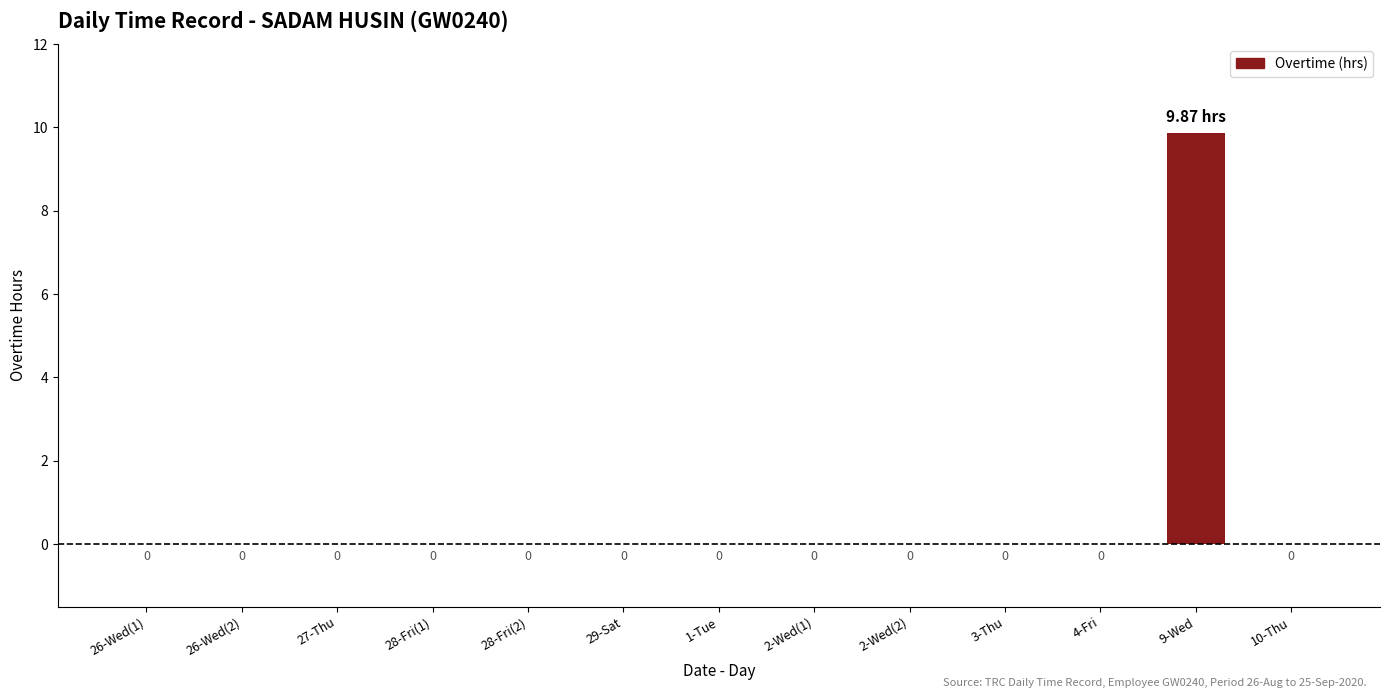

Between 27-Thu and 9-Wed, which is larger?

9-Wed